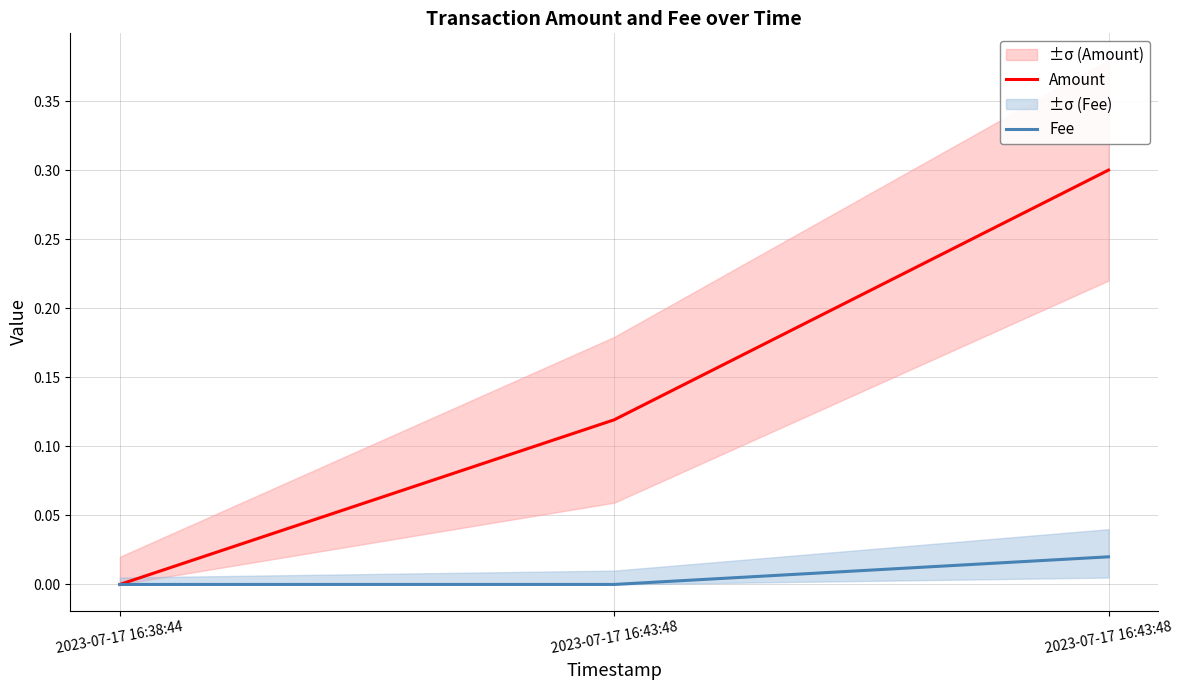

The value of Fee at 2023-07-17 16:43:48 is 0.0. True or false?

True